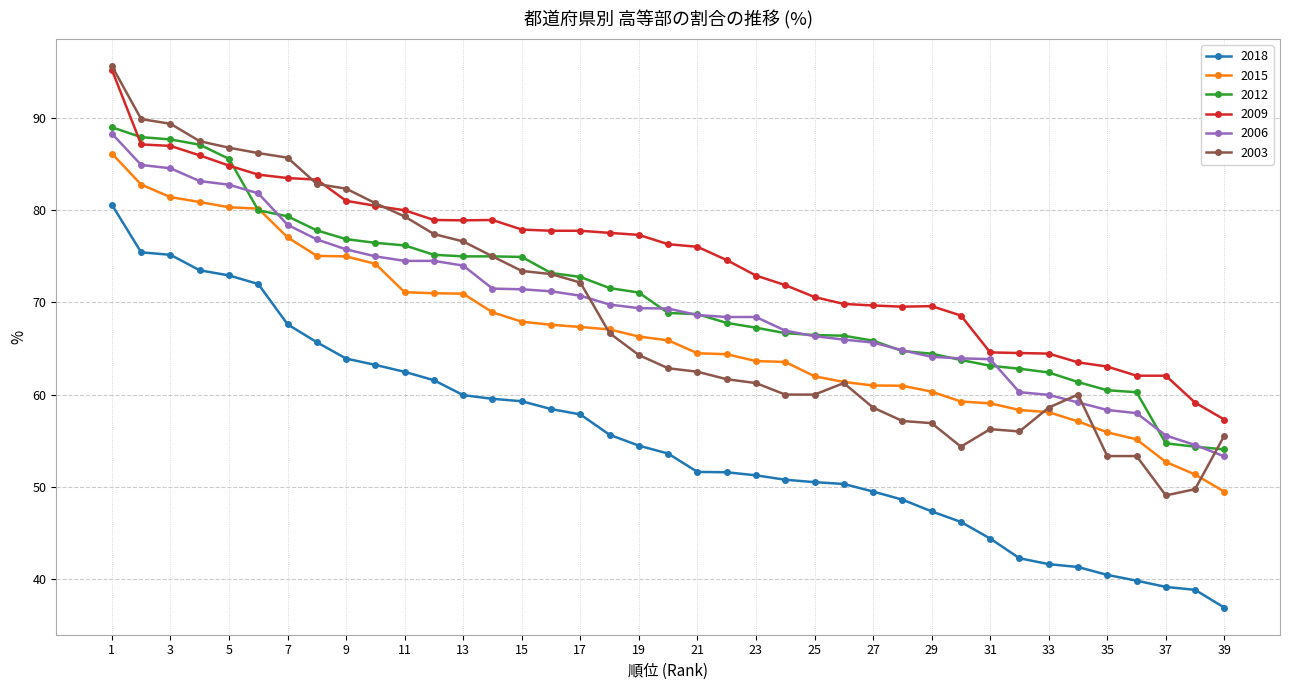

True or false: 2012 and 2018 cross at least once.

False